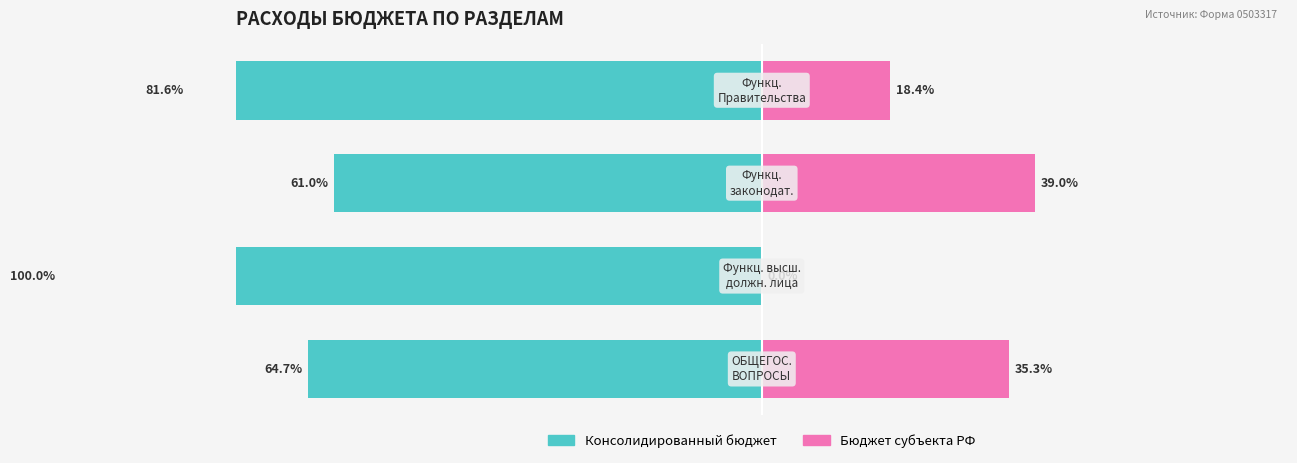

How many distinct data groups are displayed?

2